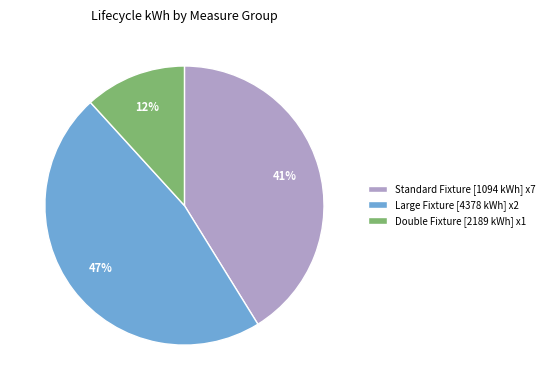

Do Double Fixture [2189 kWh] x1 and Standard Fixture [1094 kWh] x7 together represent more than half of the pie?

Yes